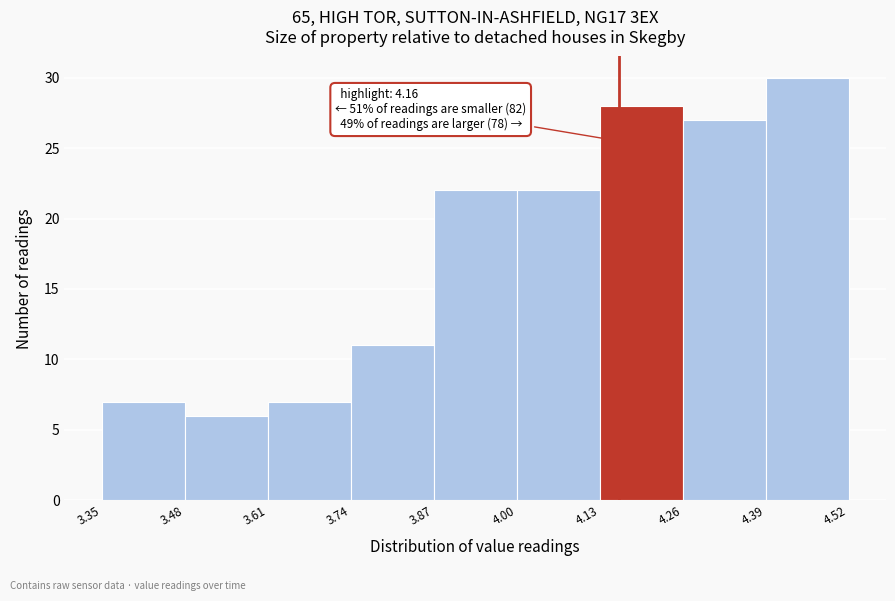

Which range on the x-axis has the tallest bar?

4.39 to 4.52